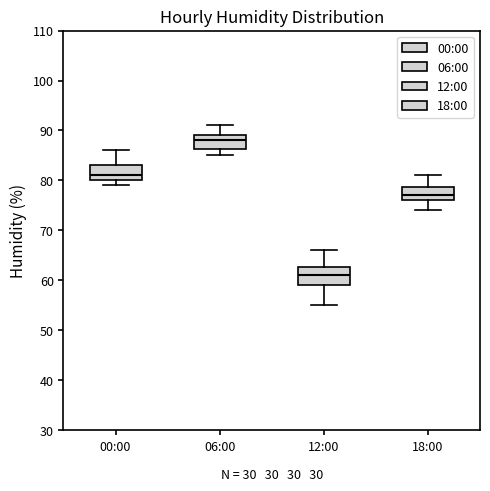

Reading left to right, transcribe this box plot: for each box, give where its median line is, the range the box spans, and where its two whiskers end, as read against the y-axis. The values are not printed on the chart, so give them approximately, as read against the axis.

00:00: median 81, box 80 to 83, whiskers 79 to 86
06:00: median 88, box 86 to 89, whiskers 85 to 91
12:00: median 61, box 59 to 63, whiskers 55 to 66
18:00: median 77, box 76 to 79, whiskers 74 to 81